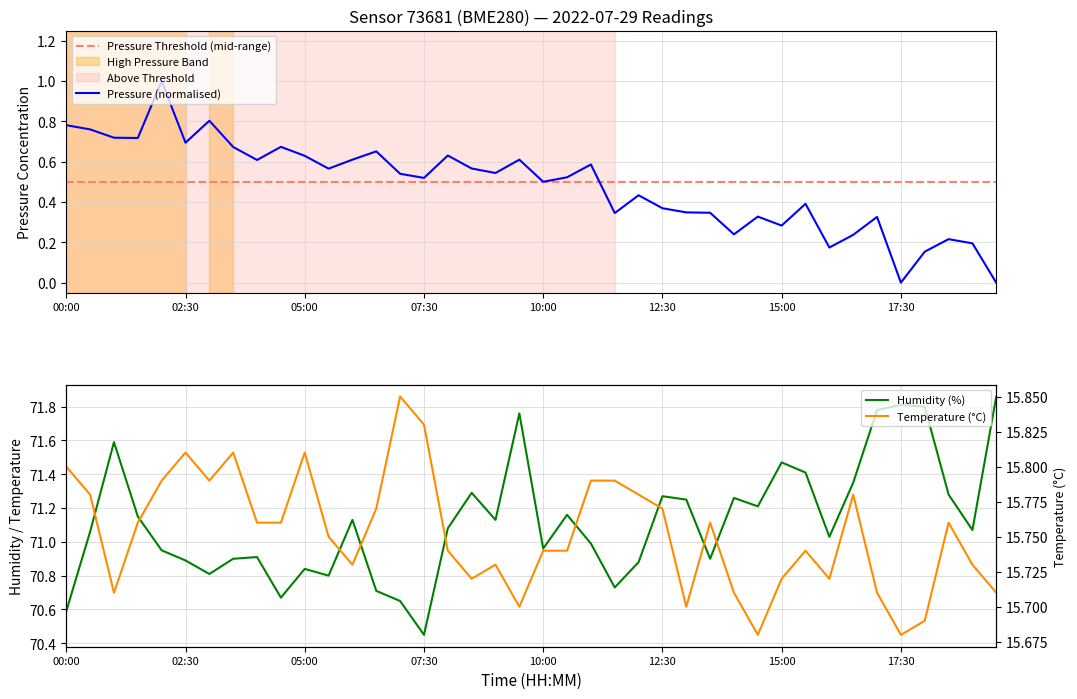

Which category has the highest value in the pressure series?

02:00